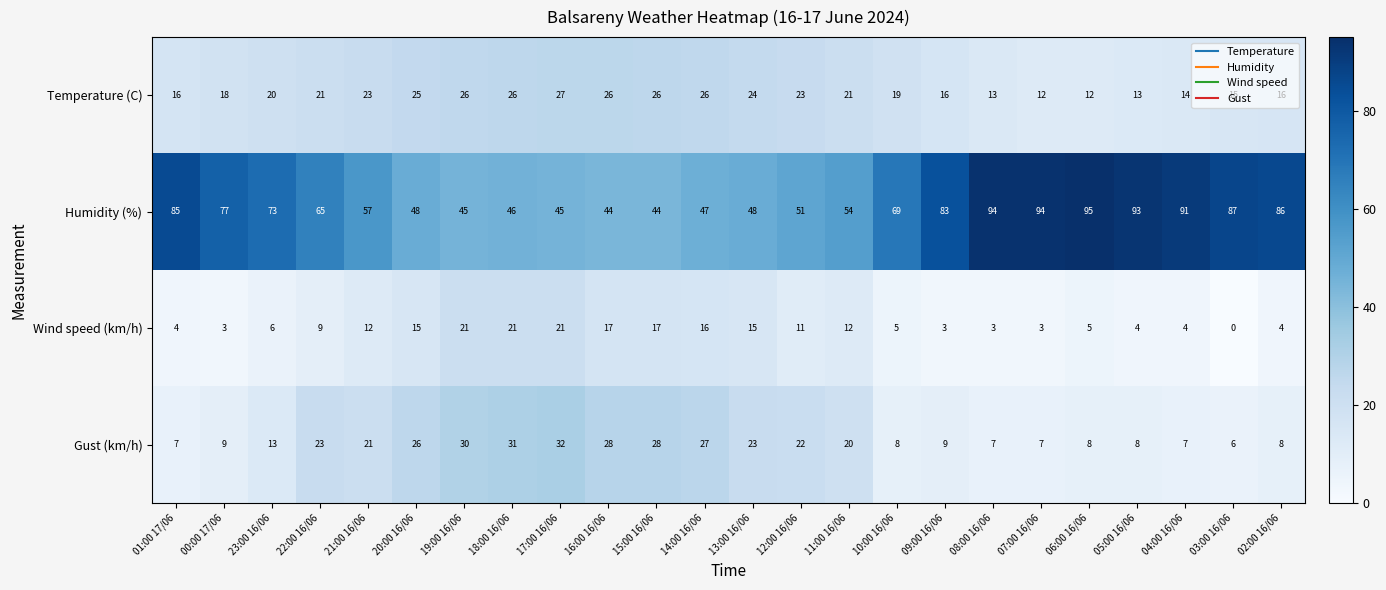

Count the number of categories in the chart.

24